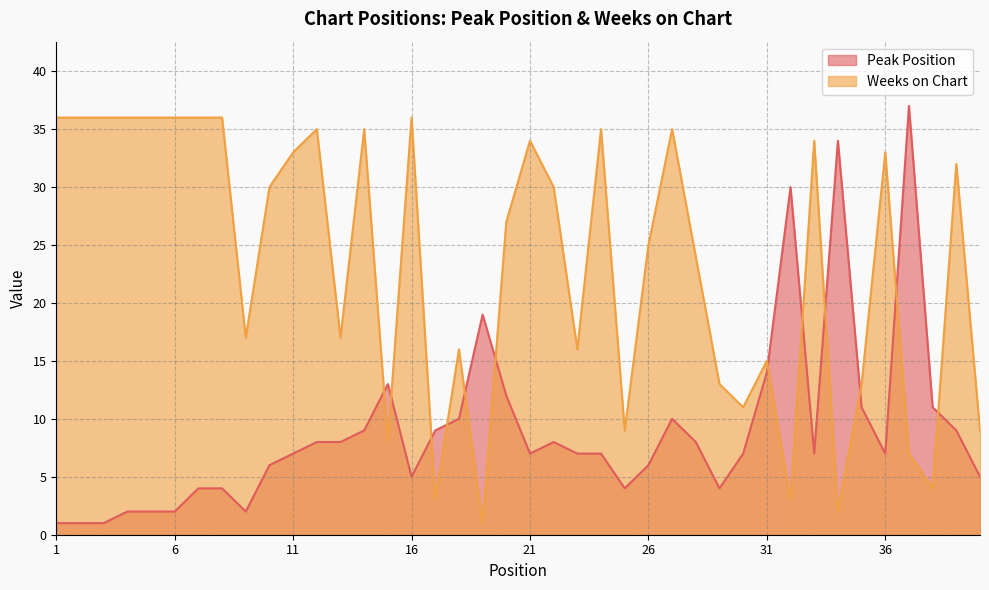

How many lines are shown in the chart?

2